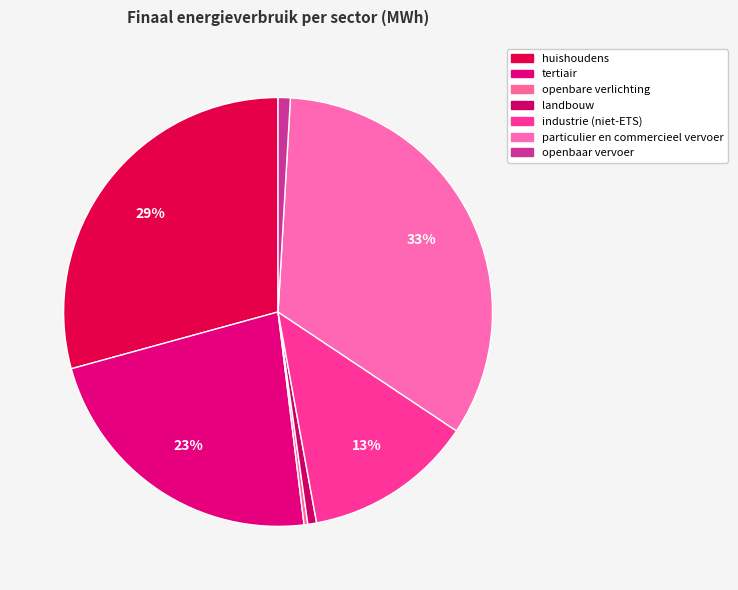

How many segments does this pie chart have?

7